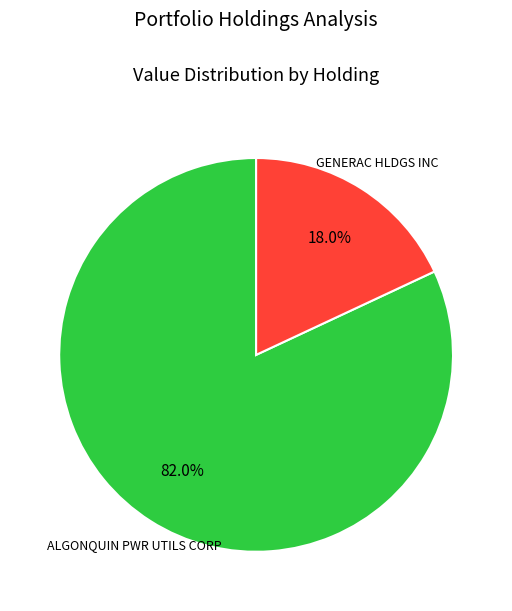

Between ALGONQUIN PWR UTILS CORP and GENERAC HLDGS INC, which is larger?

ALGONQUIN PWR UTILS CORP